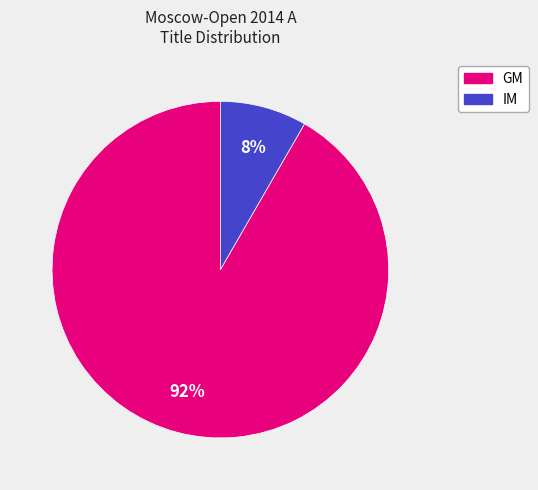

Which slice represents more than half of the pie?

GM